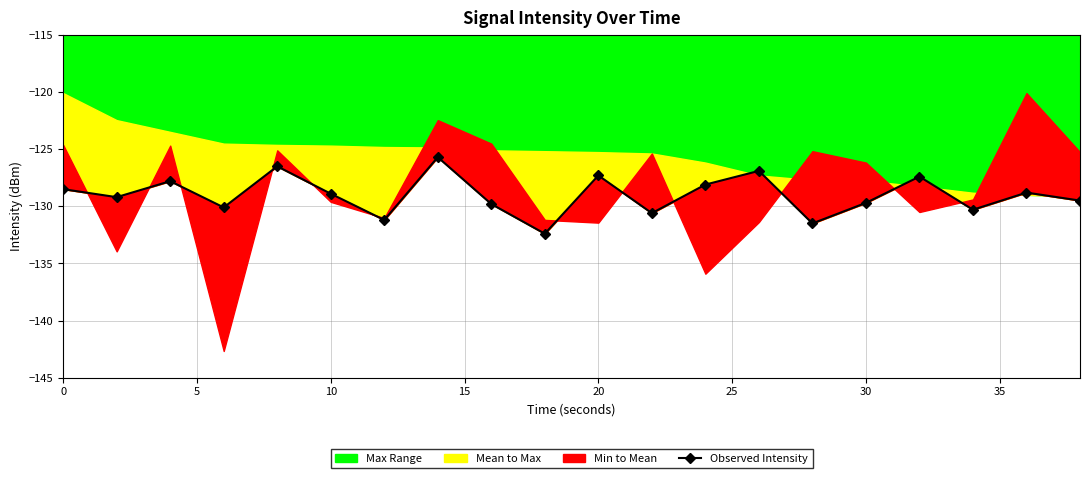

The chart shows a value of -49.4 at 14. True or false?

False